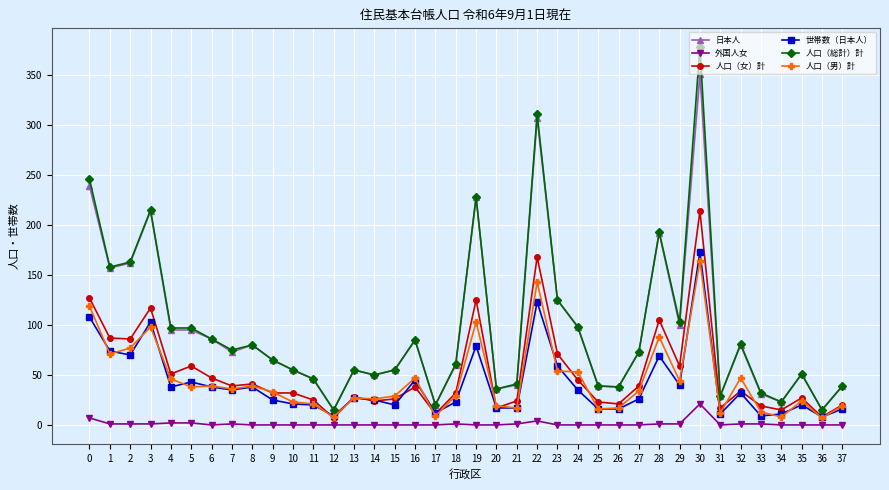

The value of 人口（総計）計 at 35 is 33. True or false?

False